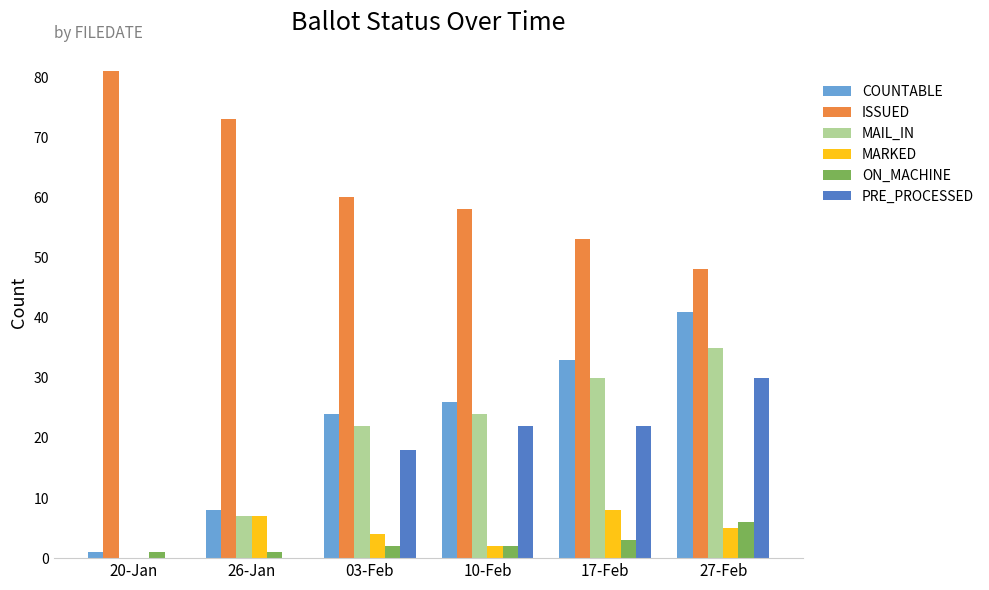

The COUNTABLE series shows 17 at 17-Feb. True or false?

False